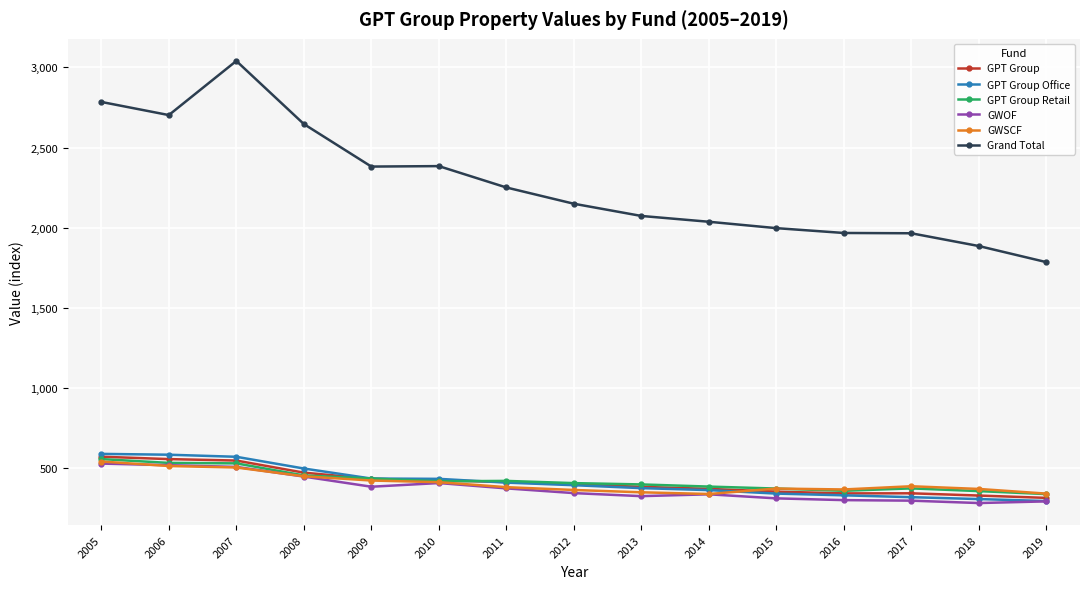

Is it true that GPT Group Retail equals 532.3 at 2006?

True